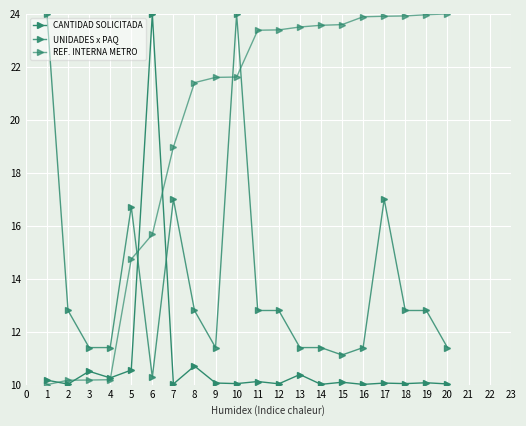

What is the minimum value shown in the chart?

10.0